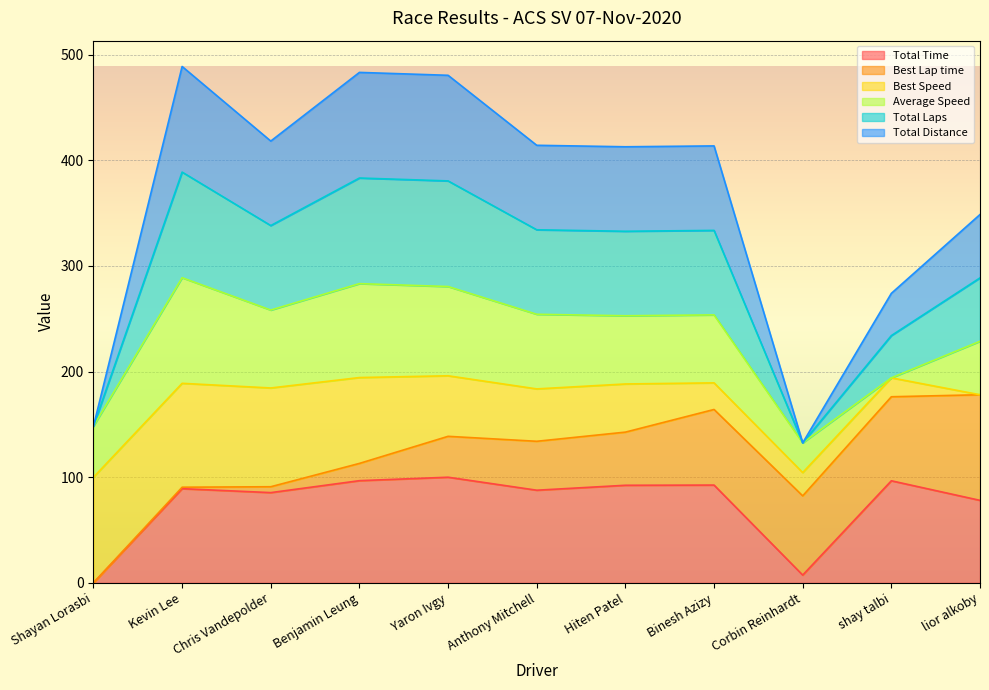

Between lior alkoby and Corbin Reinhardt, which is larger?

lior alkoby